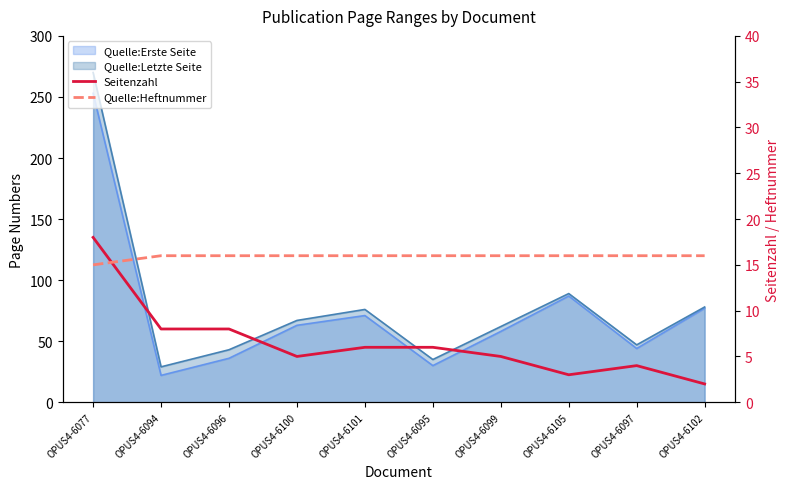

How many data points in Seitenzahl are above 6?

3